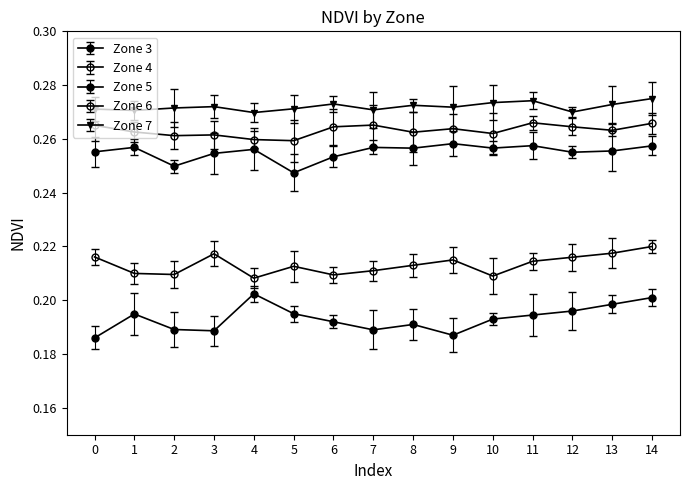

Read the Zone 5 value at 10.

0.3